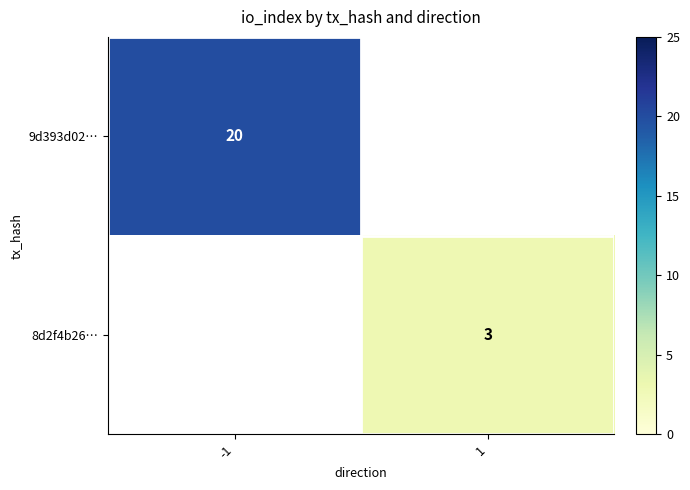

True or false: 9d393d02… has a value of 14 at -1.

False